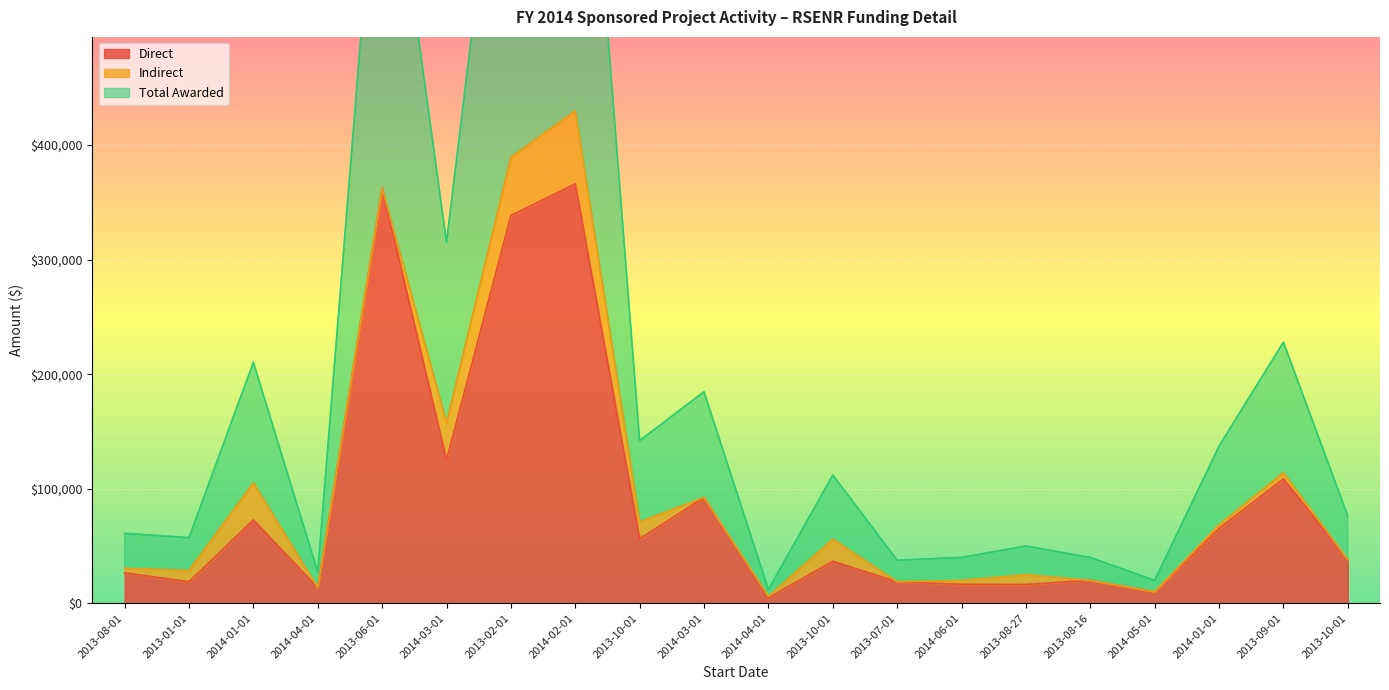

Which series has the largest total across all categories?

Total Awarded